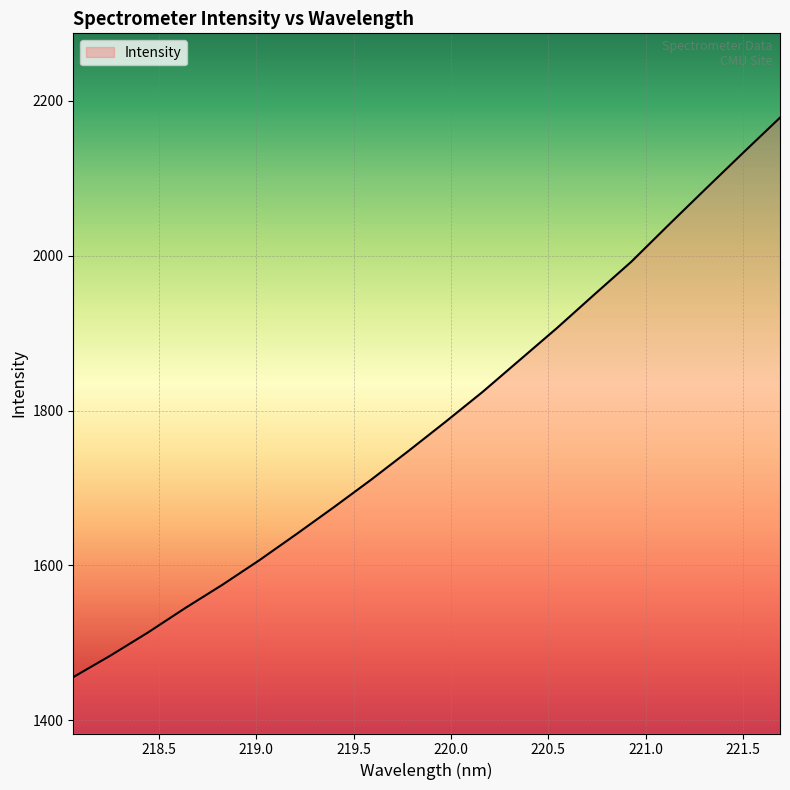

What is the smallest value displayed?

1455.7